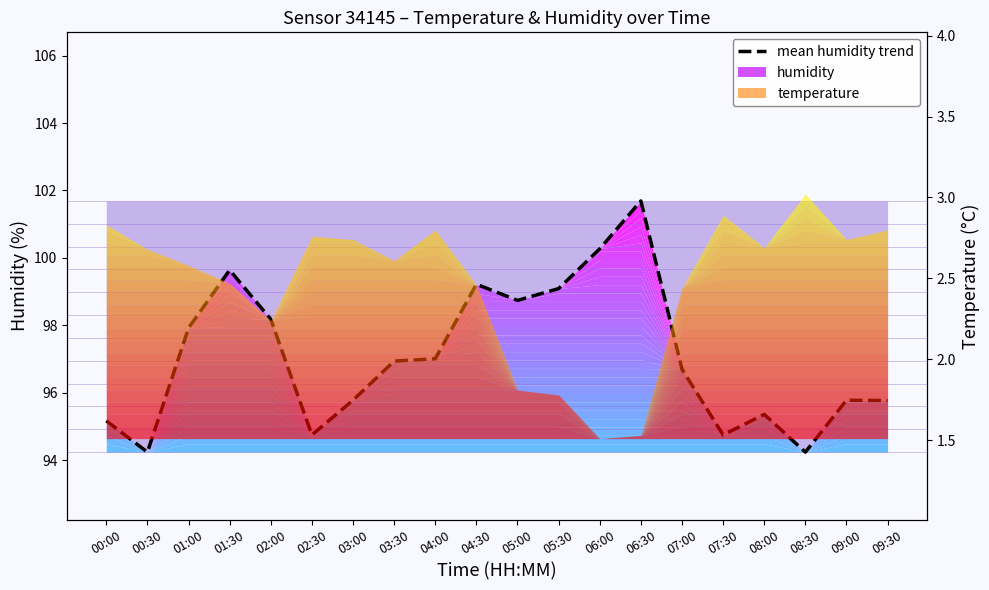

What is the label of the 4th point from the left?

01:30